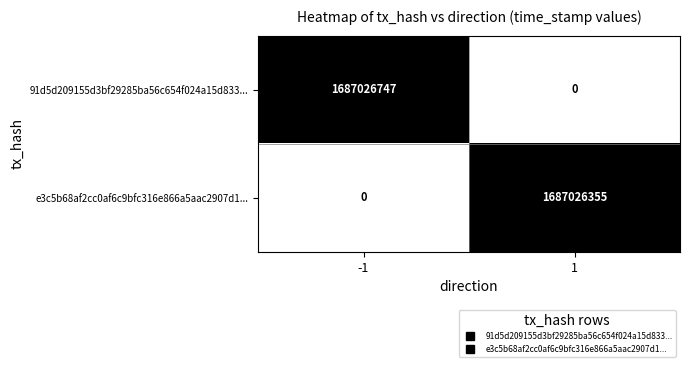

Is it true that 91d5d209155d3bf29285ba56c654f024a15d833... equals 1687026747 at -1?

True